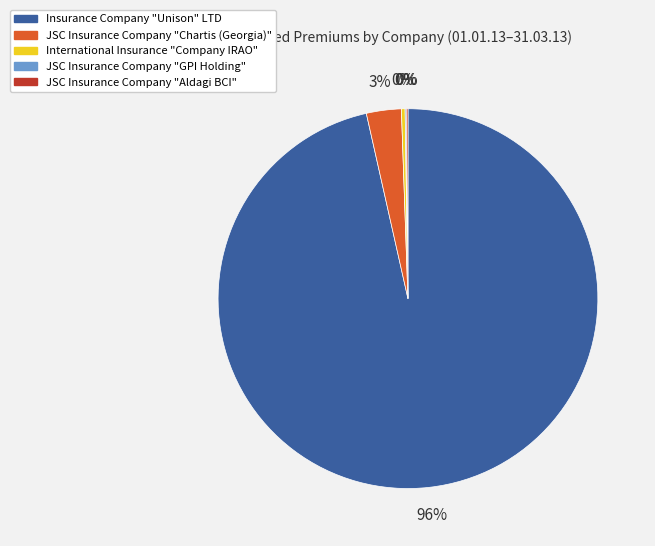

Which category has the biggest portion of the pie?

Insurance Company "Unison" LTD